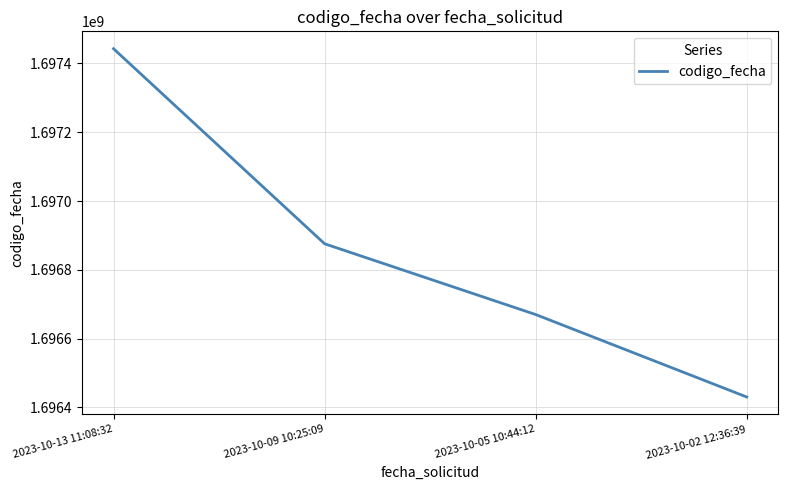

Is this an area chart (filled region under the line)?

No